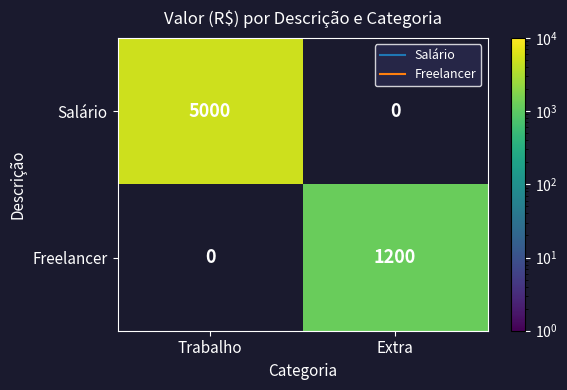

What is the difference between the maximum and minimum values in the Freelancer series?

1200